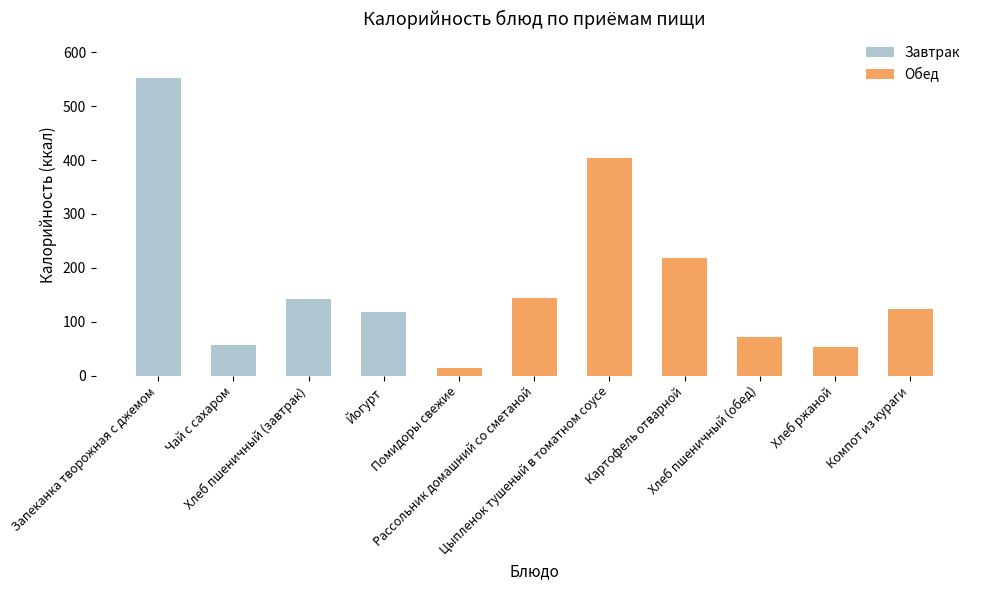

What is the difference between the maximum and second lowest values?

498